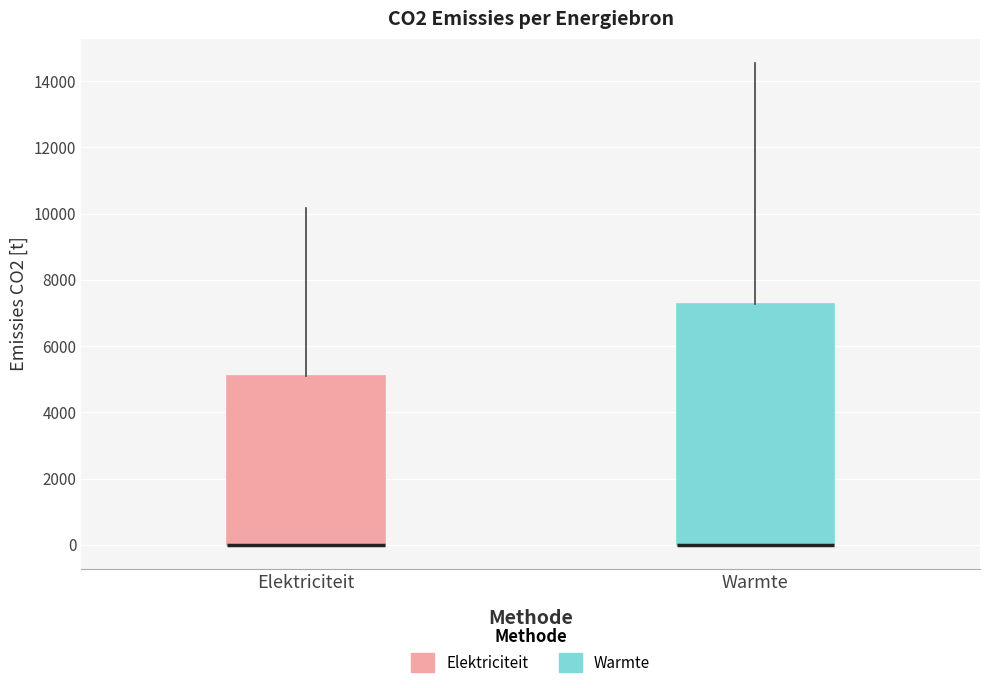

Reading left to right, read every box against the y-axis: the position of its median line, the range the box covers, and the ends of its whiskers. The values are not printed on the chart, so give them approximately, as read against the axis.

Elektriciteit: median 0 (drawn on the box's lower edge), box 0 to 5000, whiskers 0 to 10200
Warmte: median 0 (drawn on the box's lower edge), box 0 to 7200, whiskers 0 to 14600